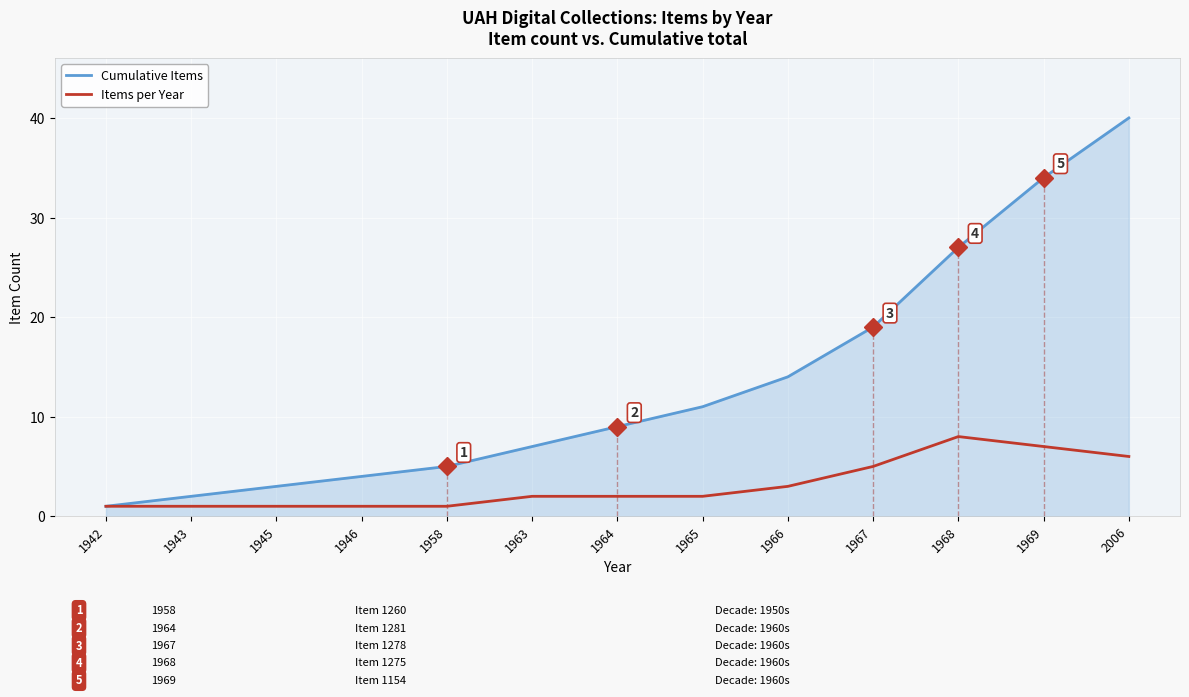

What is the maximum value for Cumulative Items?

40